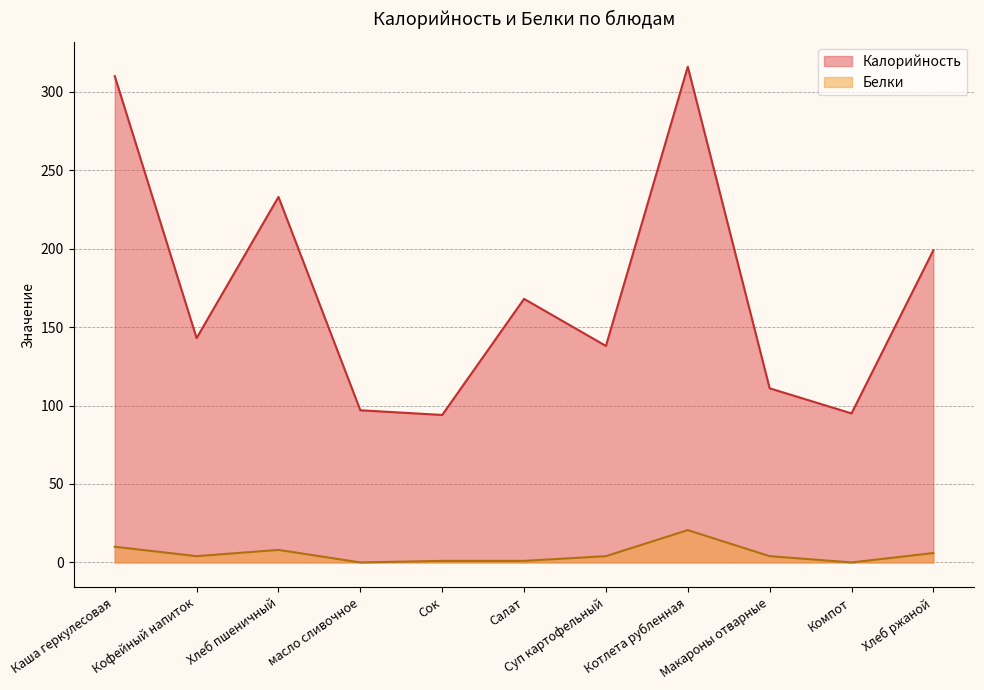

How many data points does each series have?

11